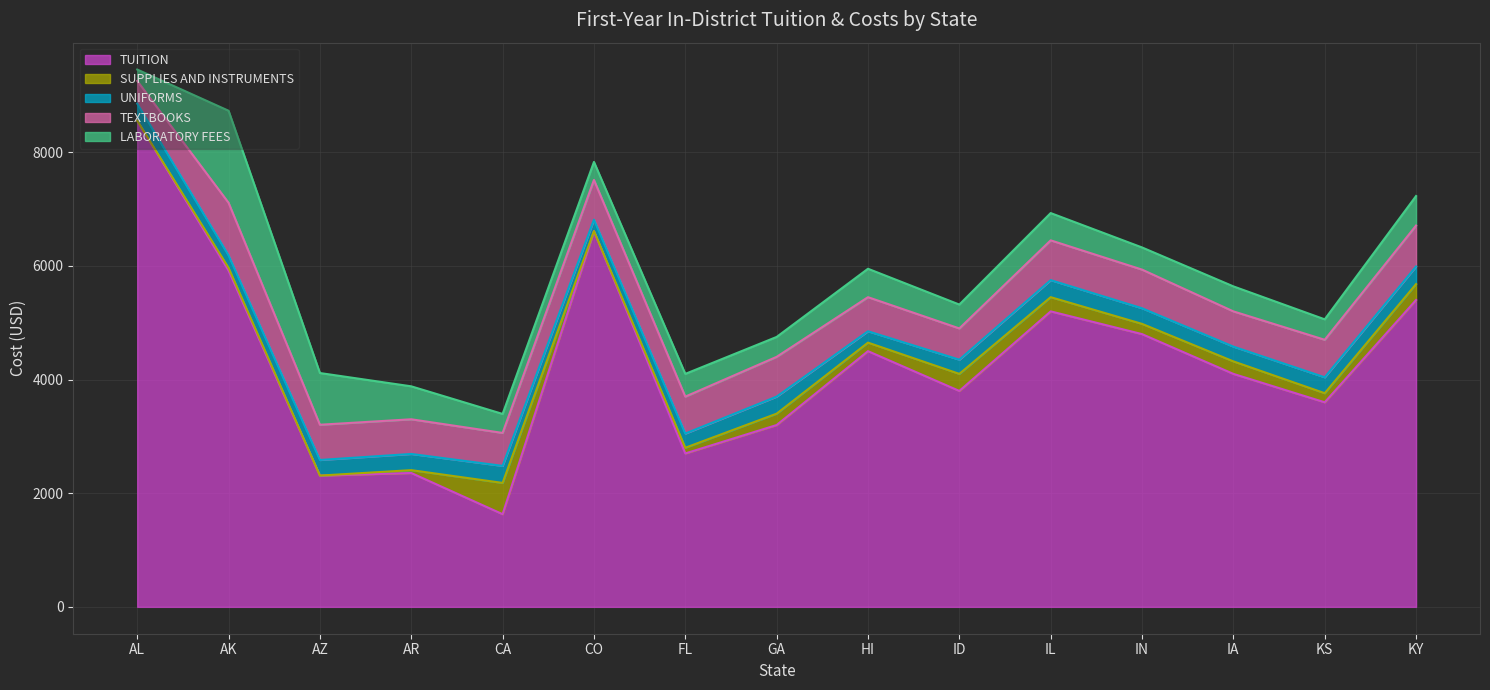

True or false: UNIFORMS and TEXTBOOKS cross at least once.

False